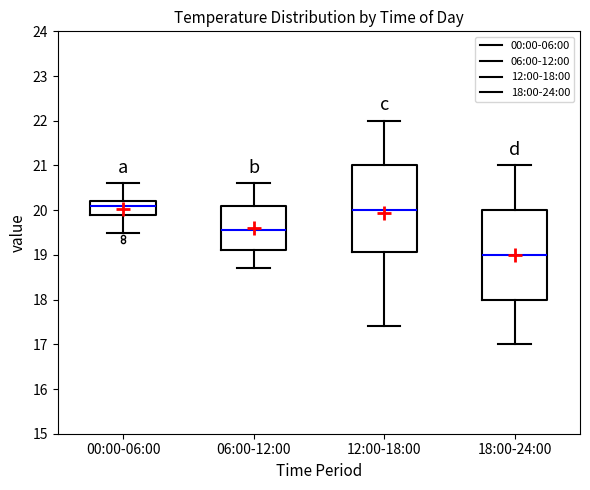

Reading left to right, read every box against the y-axis: the position of its median line, the range the box covers, and the ends of its whiskers. The values are not printed on the chart, so give them approximately, as read against the axis.

00:00-06:00: median 20.1, box 19.9 to 20.2, whiskers 19.5 to 20.6
06:00-12:00: median 19.6, box 19.1 to 20.1, whiskers 18.7 to 20.6
12:00-18:00: median 20.0, box 19.1 to 21.0, whiskers 17.4 to 22.0
18:00-24:00: median 19.0, box 18.0 to 20.0, whiskers 17.0 to 21.0